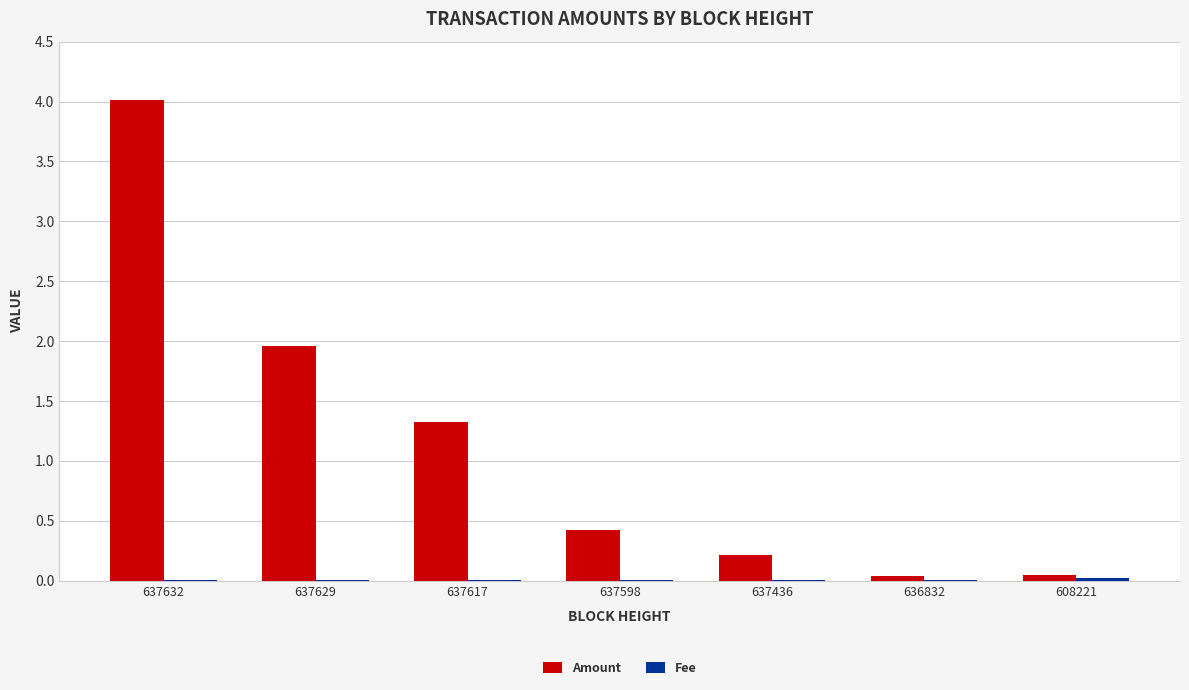

True or false: Amount has a value of 0.0 at 636832.

True